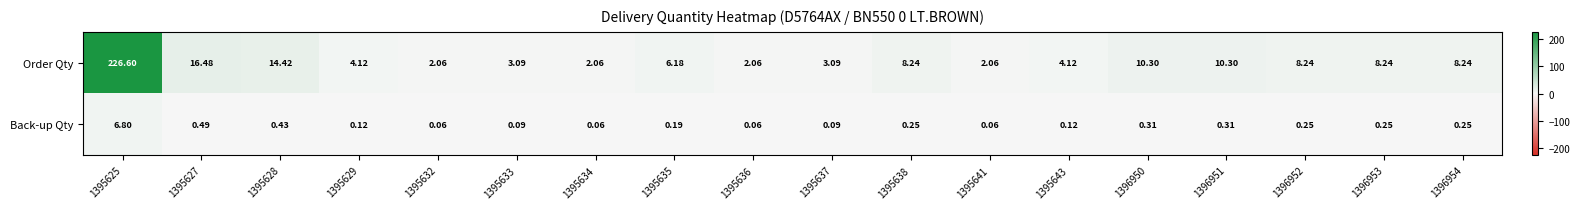

Is the value of Back-up Qty at 1395633 greater than the value of Order Qty at 1395637?

No